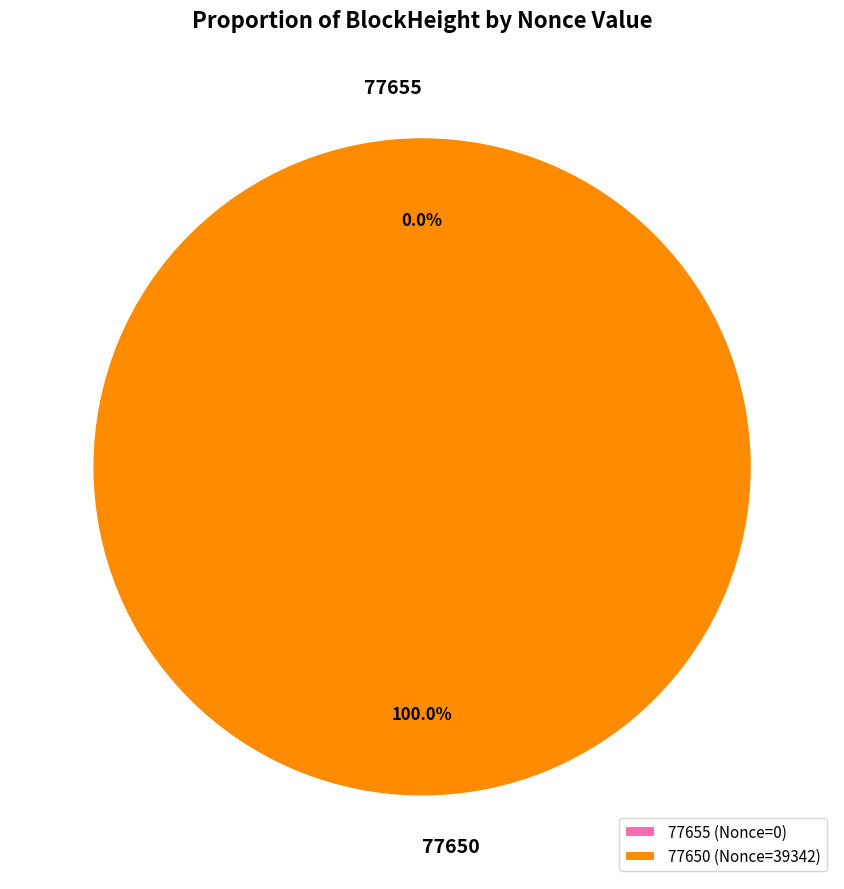

Combined, what portion of the pie is 77655 (Nonce=0) and 77650 (Nonce=39342)?

100.0%